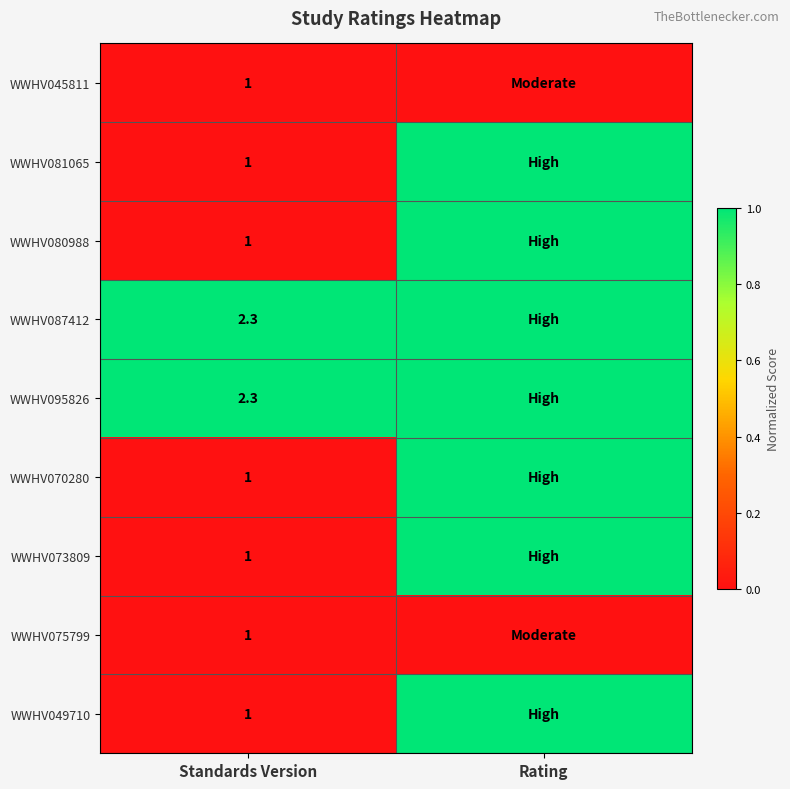

What is the total value across all series at Standards Version?

11.6